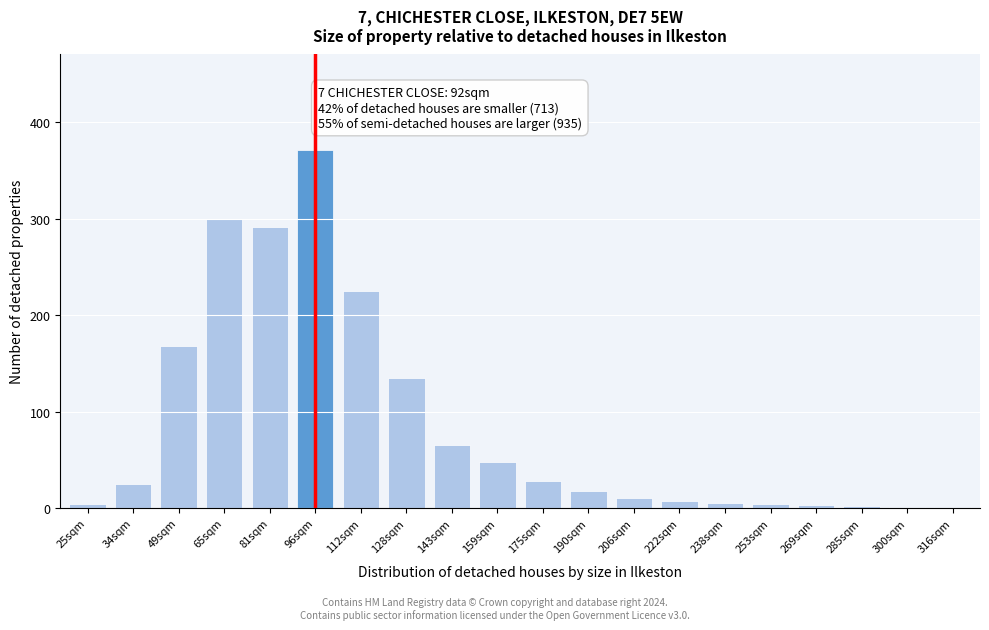

What is the sum of the values at 190sqm and 206sqm?

28